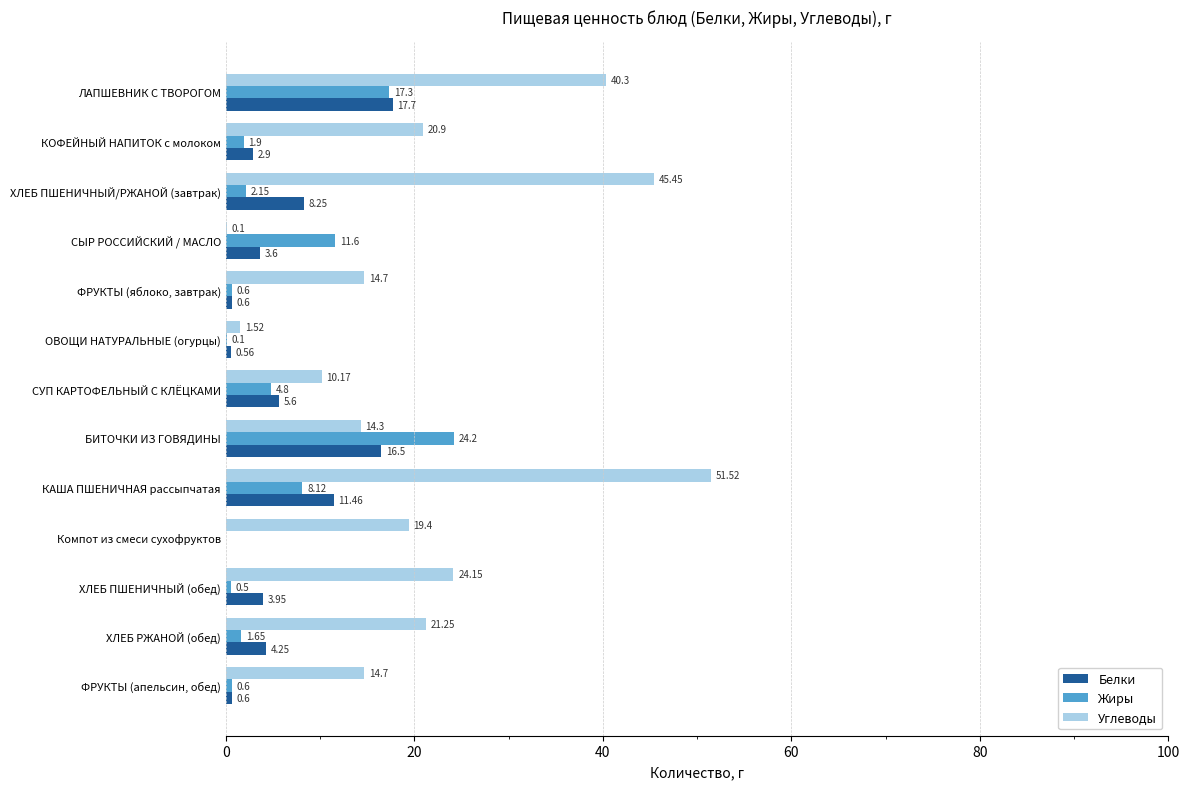

Which series has the largest total across all categories?

Углеводы